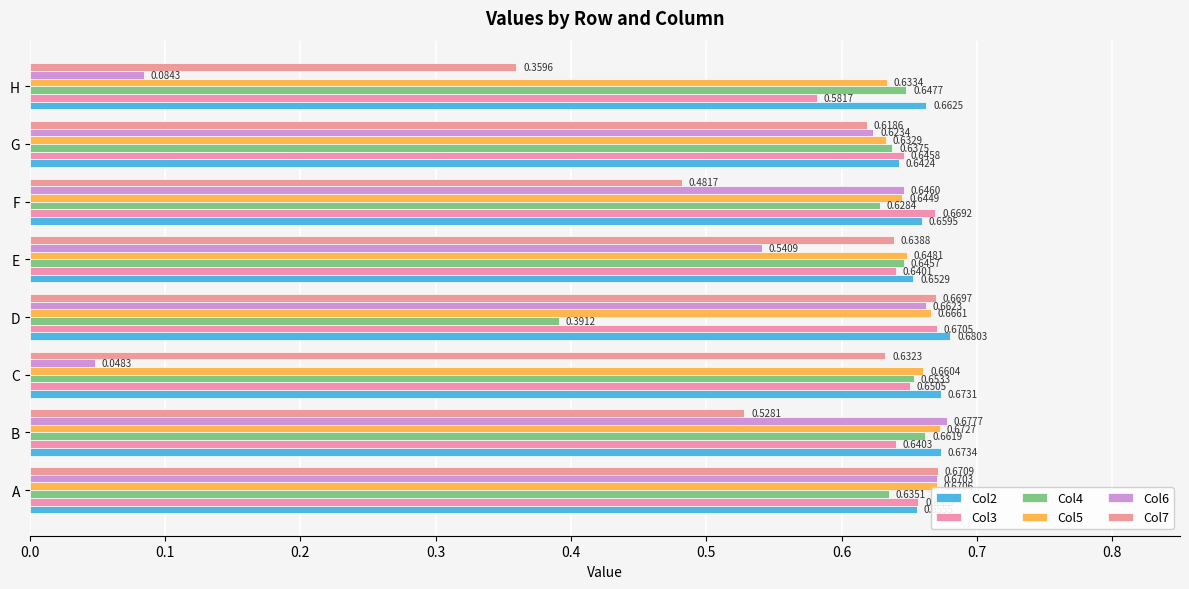

What is the lowest value of the Col3 series?

0.6